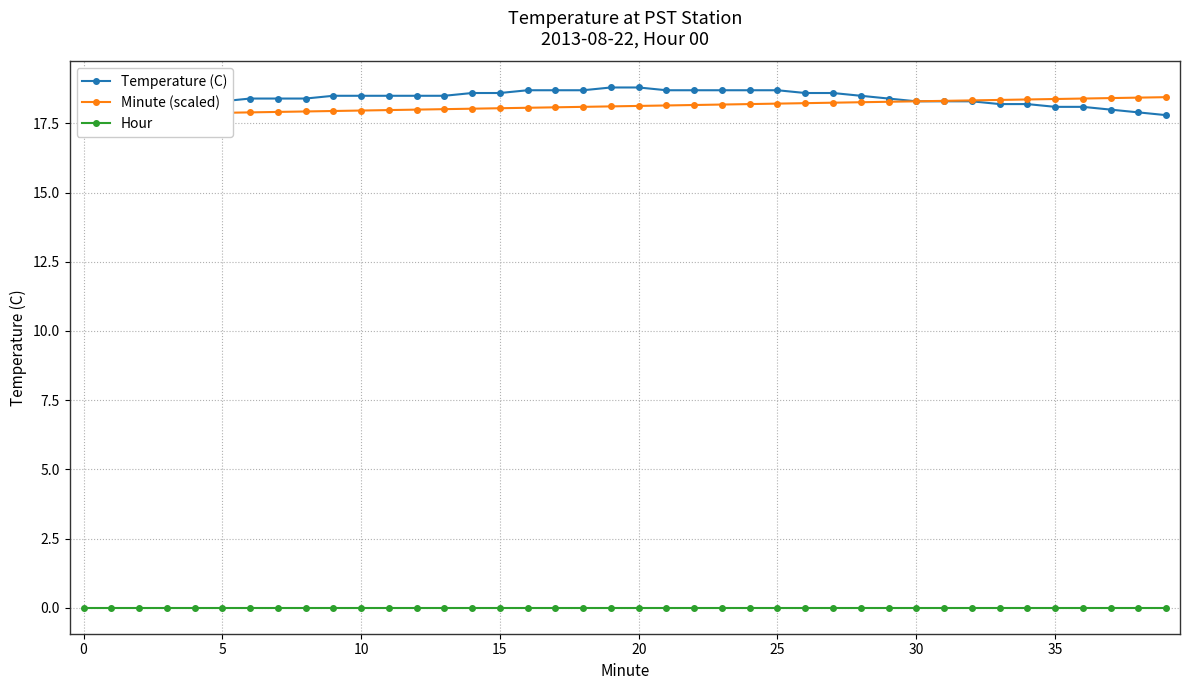

Count the Temperature (C) values in the range 18 to 19.

38